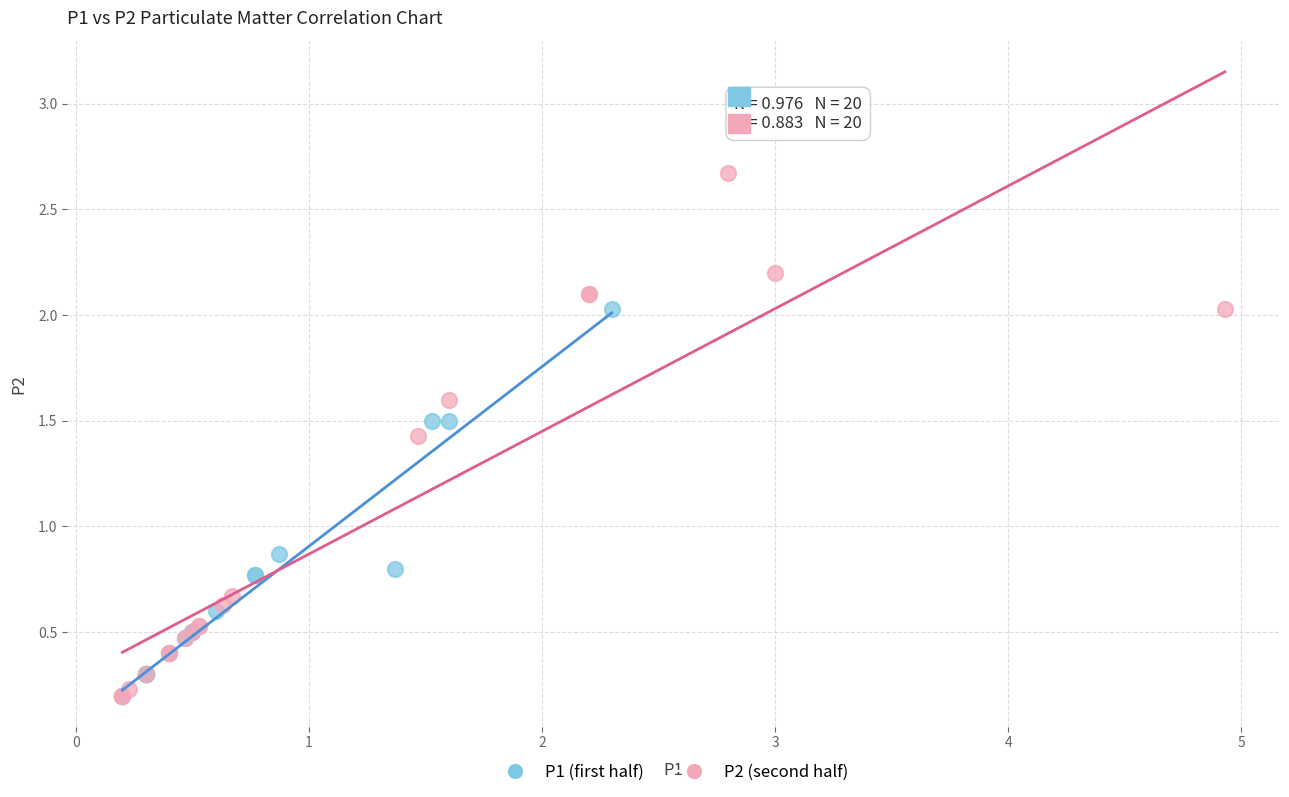

What are all the series names shown in the legend?

P1 (first half), P2 (second half)